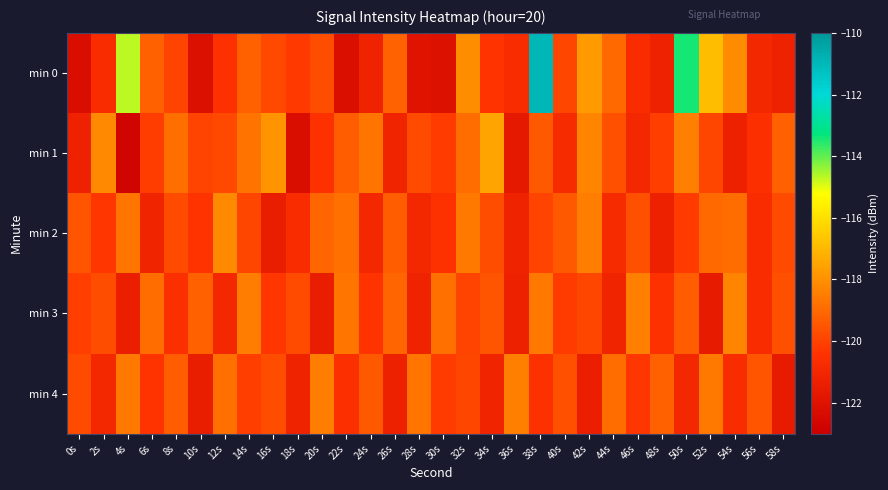

What is the total value across all series at 12s?

-598.4